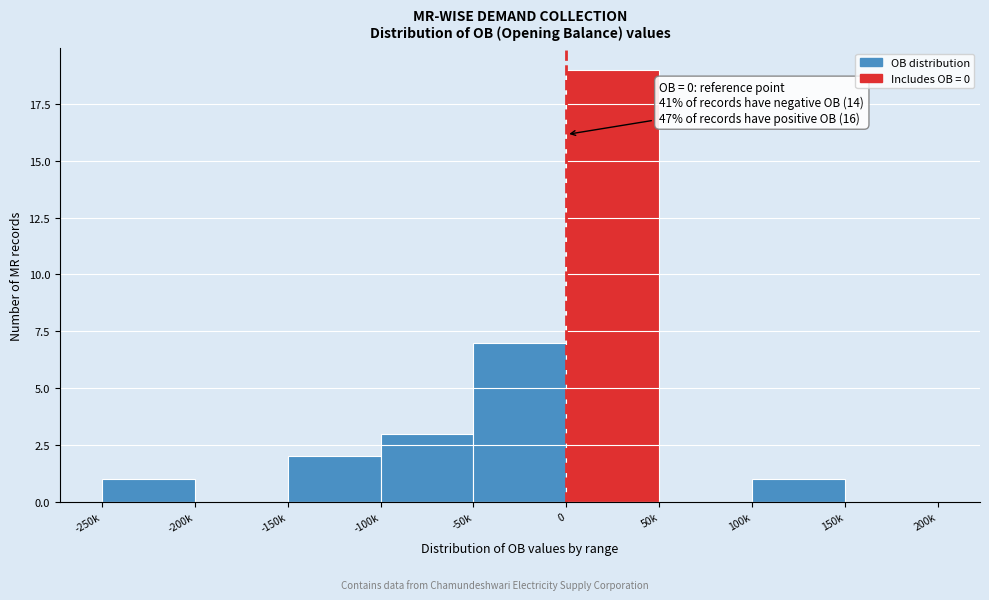

Reading left to right, what are all the values shown in this chart?

-250k=1	-200k=0	-150k=2	-100k=3	-50k=7	0=19	50k=0	100k=1	150k=0